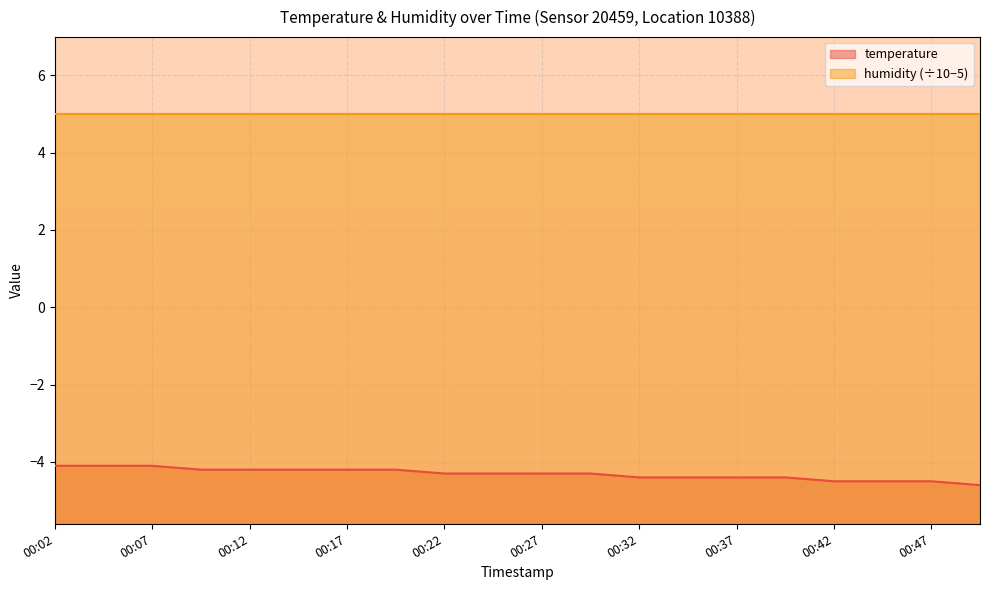

Reading left to right, transcribe all the data shown in this chart.

-4.1	-4.1	-4.1	-4.2	-4.2	-4.2	-4.2	-4.2	-4.3	-4.3	-4.3	-4.3	-4.4	-4.4	-4.4	-4.4	-4.5	-4.5	-4.5	-4.6